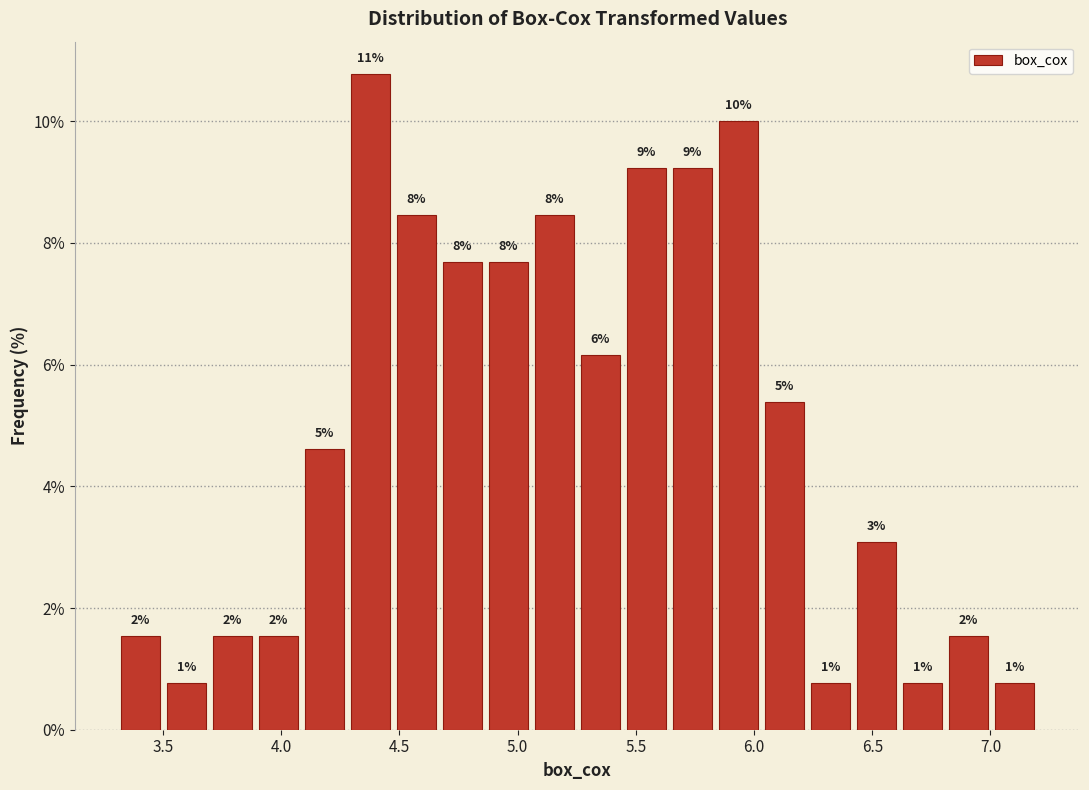

Around what value on the x-axis is the tallest bar? Give the approximate position of its centre, as read against the axis.

4.40